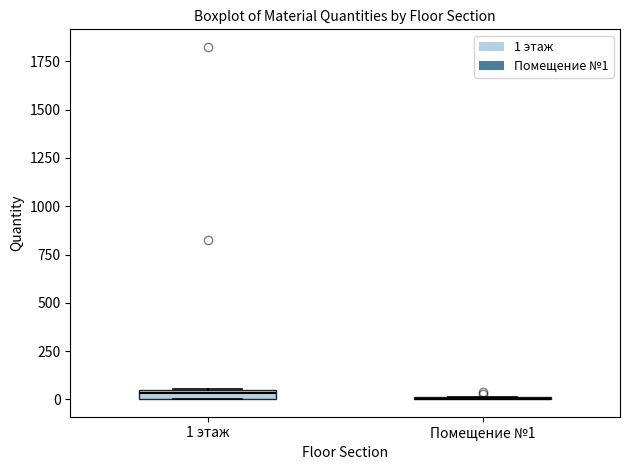

Where is the upper edge of the box for 1 этаж on the y-axis? The values are not printed on the chart, so give them approximately, as read against the axis.

50